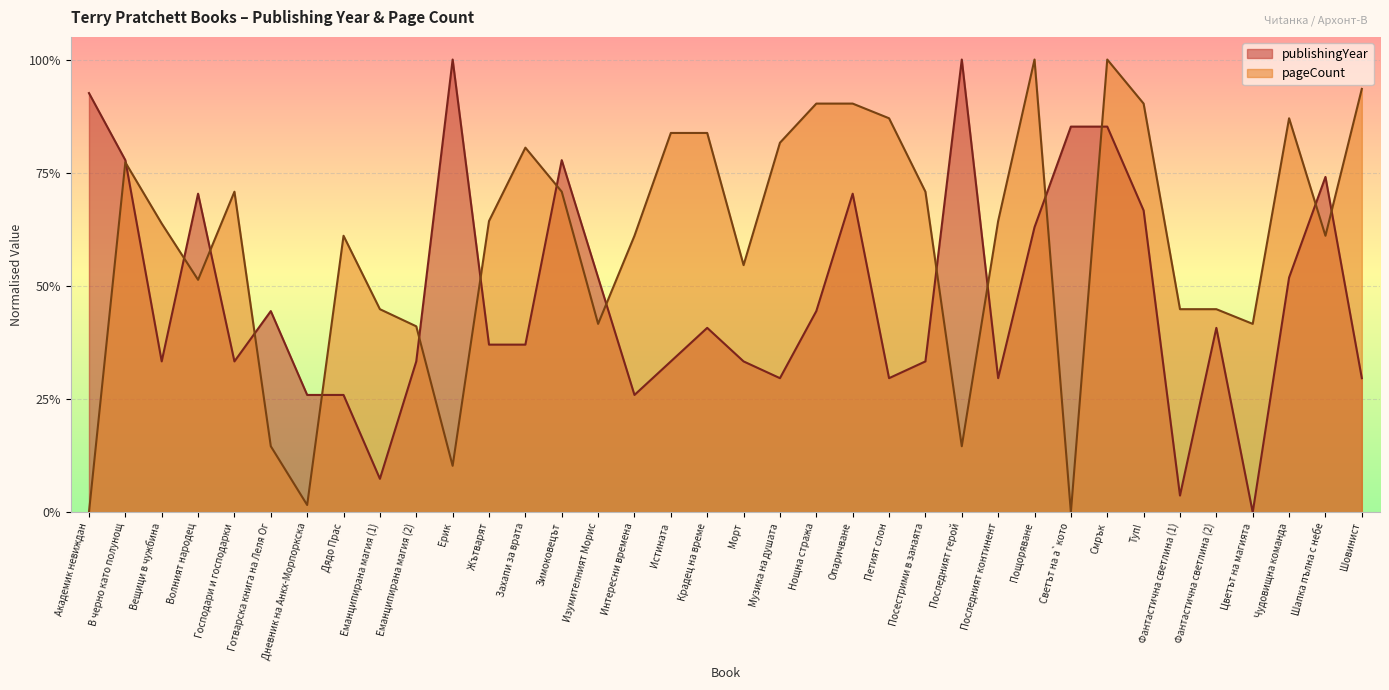

What is the label of the 36th point from the right?

Академик невиждан